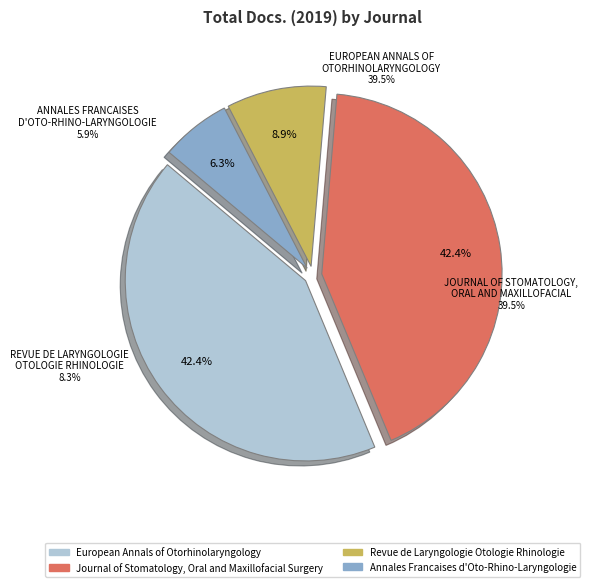

Rank the categories by value from highest to lowest.

European Annals of Otorhinolaryngology, Journal of Stomatology, Oral and Maxillofacial Surgery, Revue de Laryngologie Otologie Rhinologie, Annales Francaises d'Oto-Rhino-Laryngologie